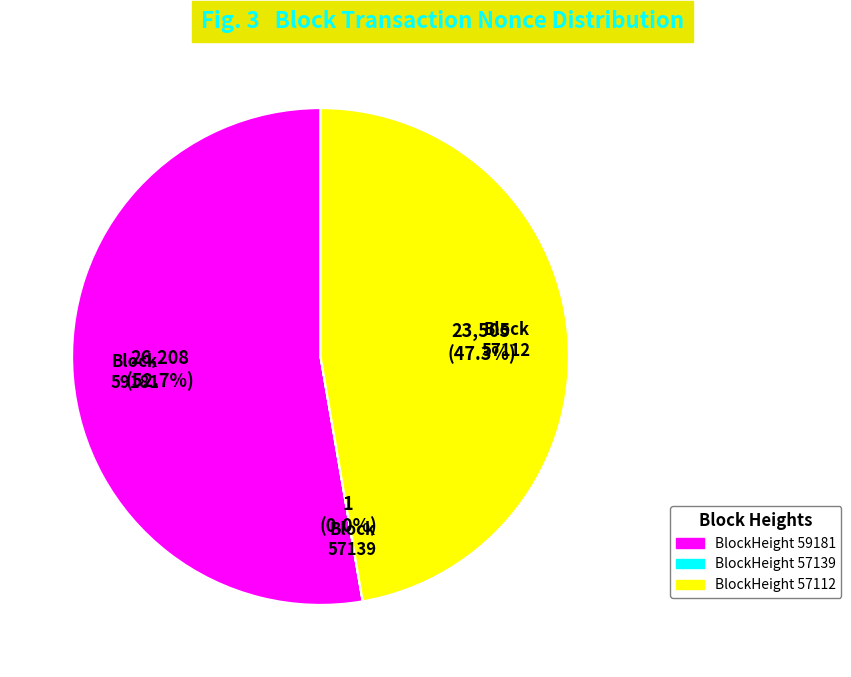

Does Block 57112 account for over 50% of the chart?

No